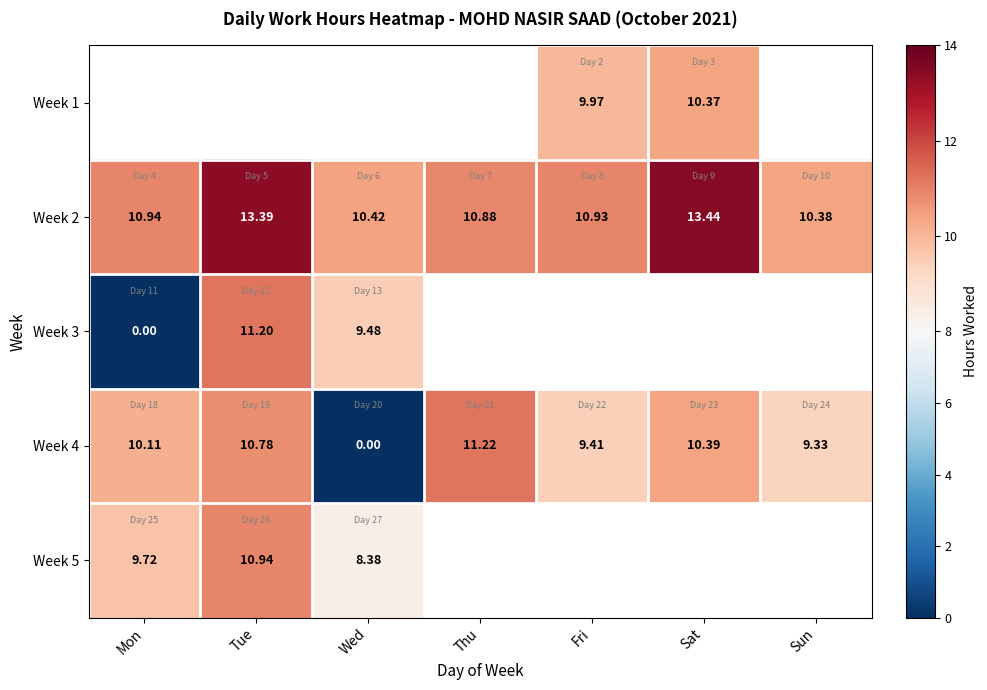

Where does the Week 4 series first go above 10?

Mon